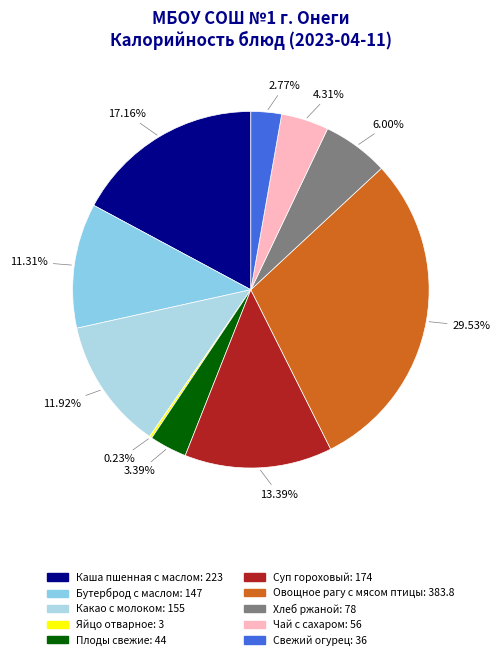

Does any single category account for the majority?

No